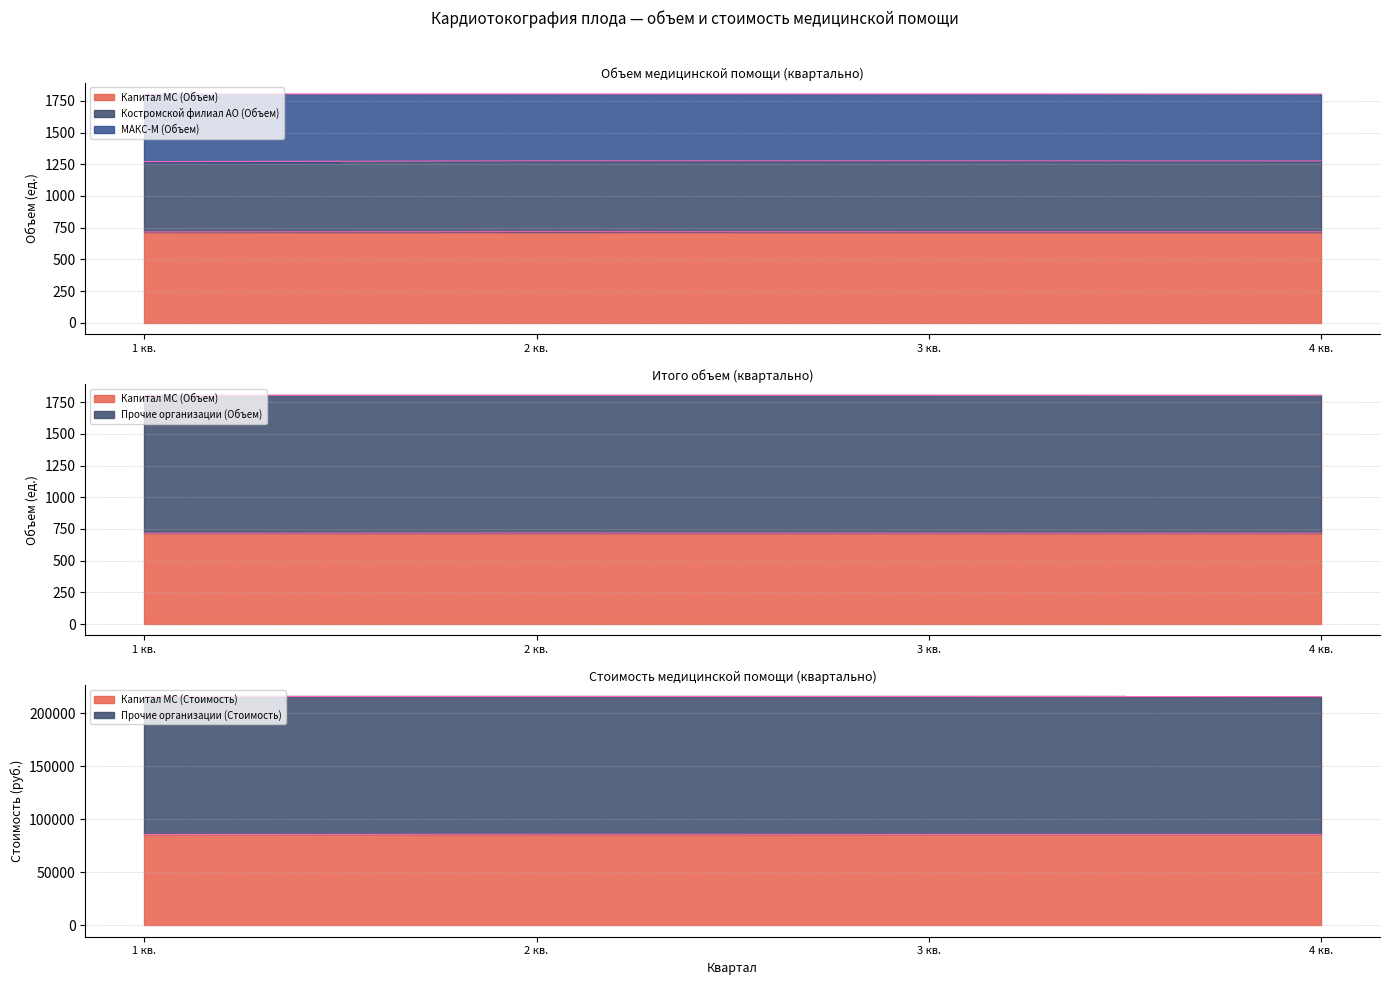

Which series has the widest spread of values?

Костромской филиал АО (Объем)